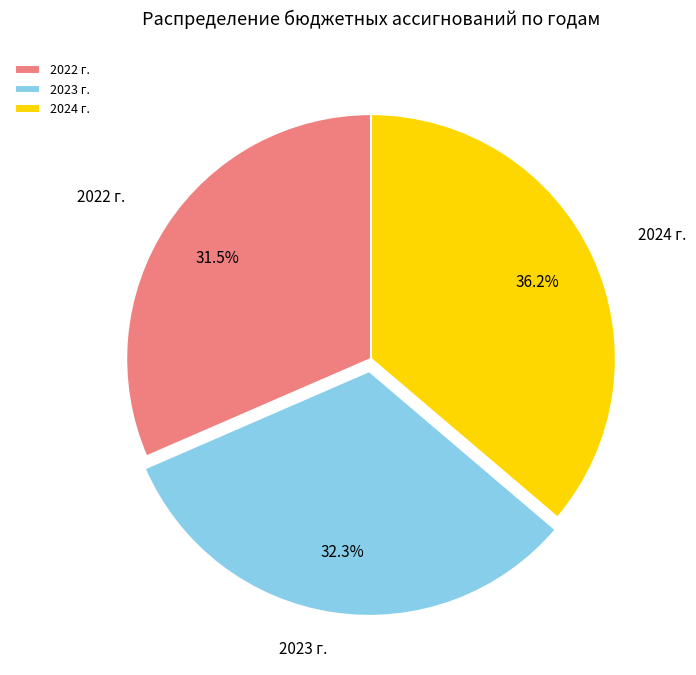

Rank the categories by value from highest to lowest.

2024 г., 2023 г., 2022 г.